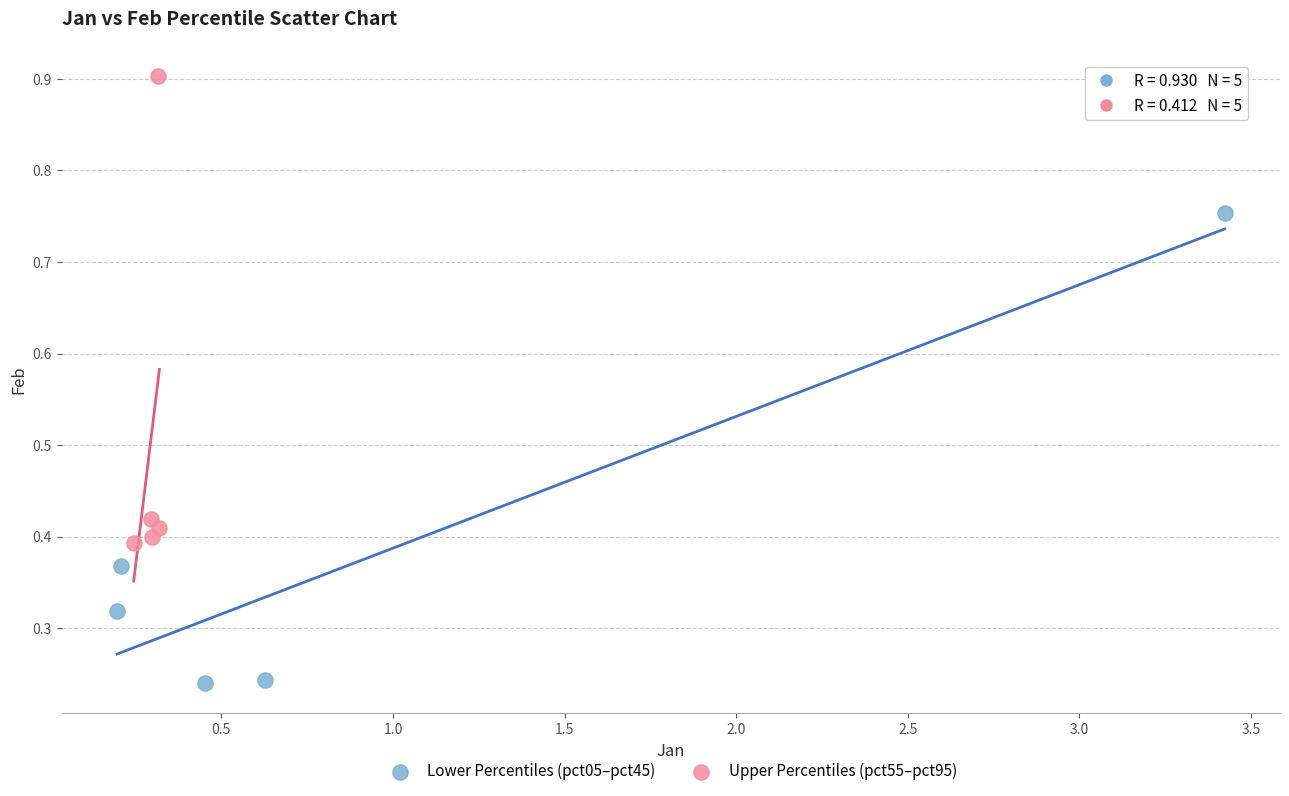

What are all the series names shown in the legend?

Lower Percentiles (pct05–pct45), Upper Percentiles (pct55–pct95)